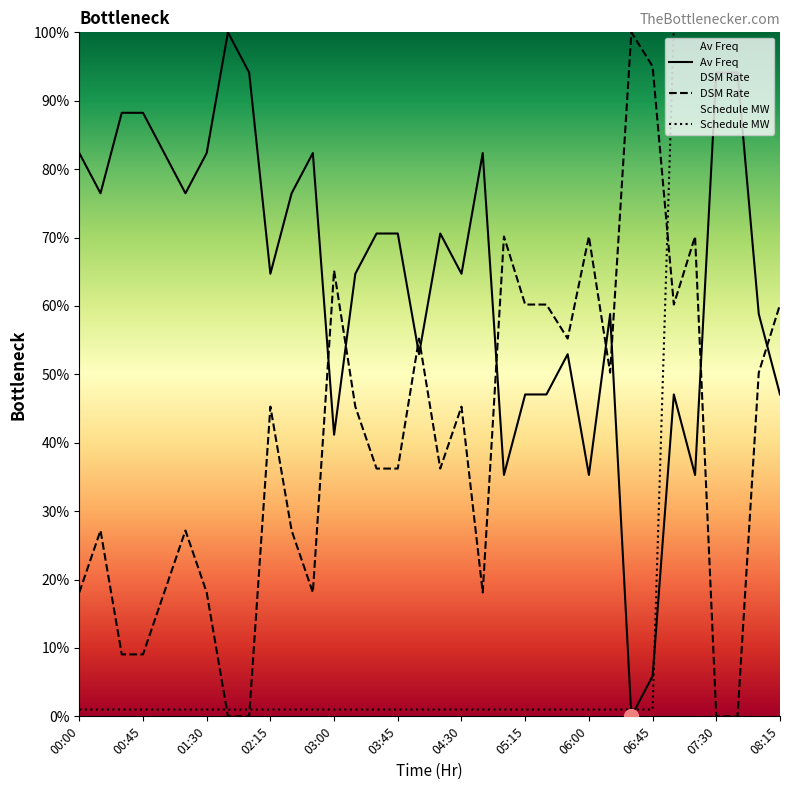

At how many categories does at least one series exceed 64?

29